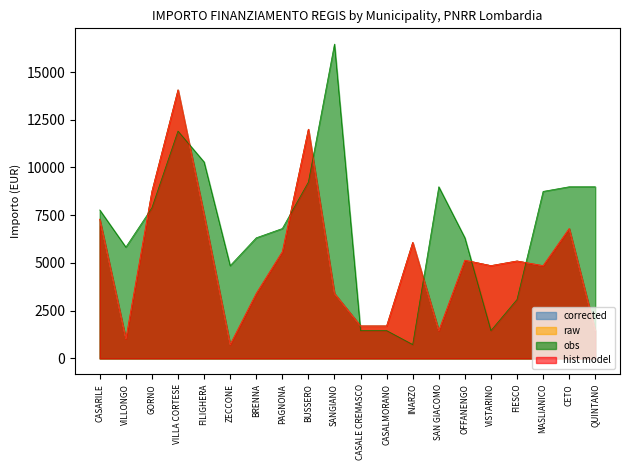

Does the chart have visible grid lines?

No